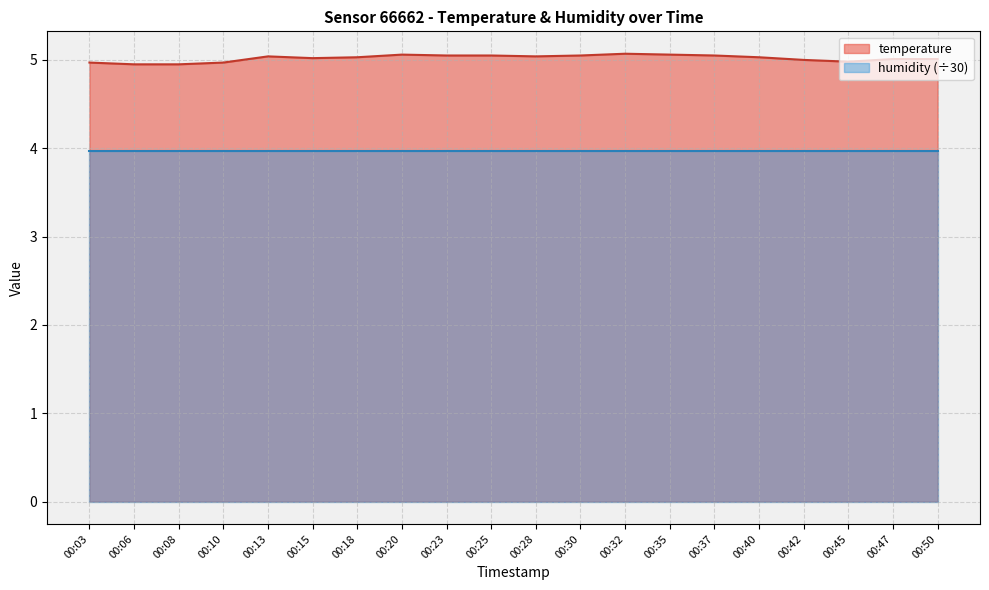

What is the maximum value shown in the chart?

5.1